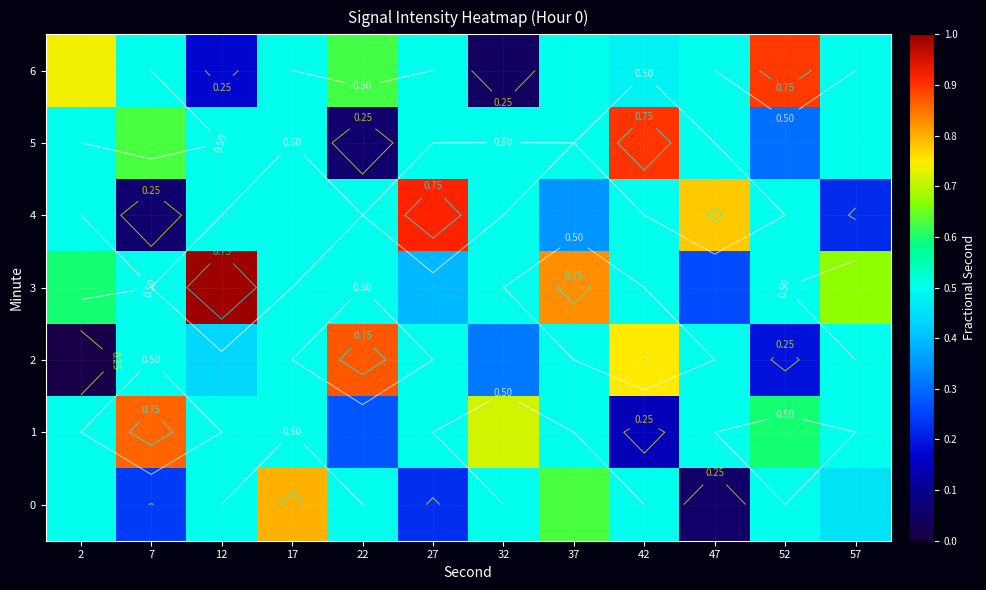

What is the total value across all series at 27?

3.5